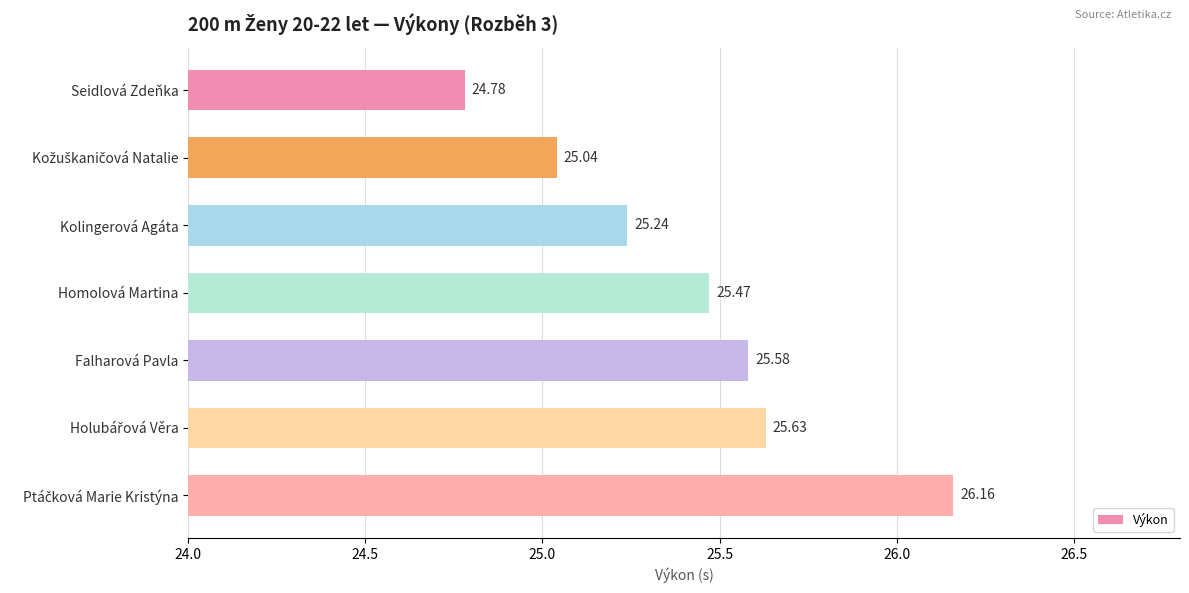

What is the label of the 4th bar from the bottom?

Homolová Martina